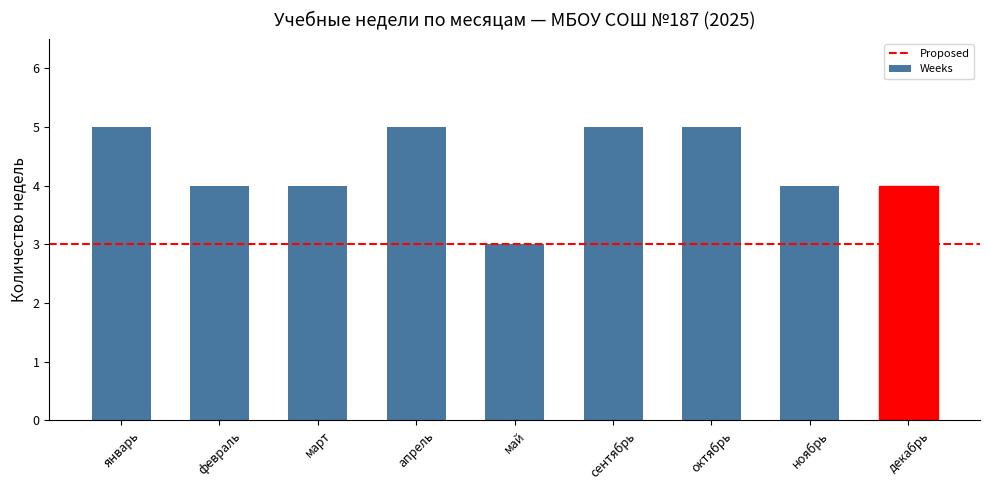

What is the change in value from январь to май?

-2